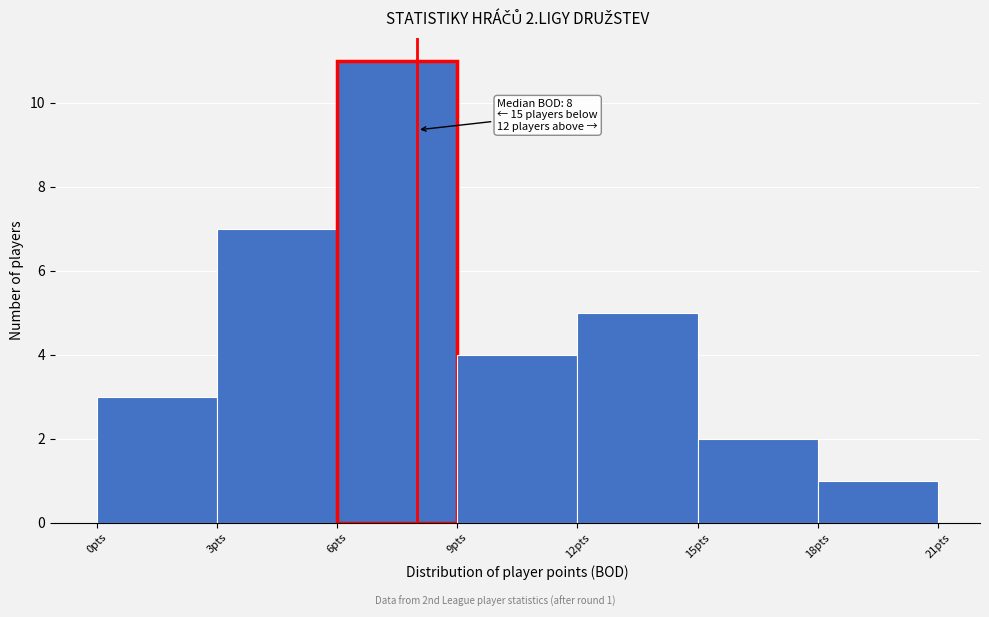

Over which range of the x-axis is the bar tallest?

6 to 9